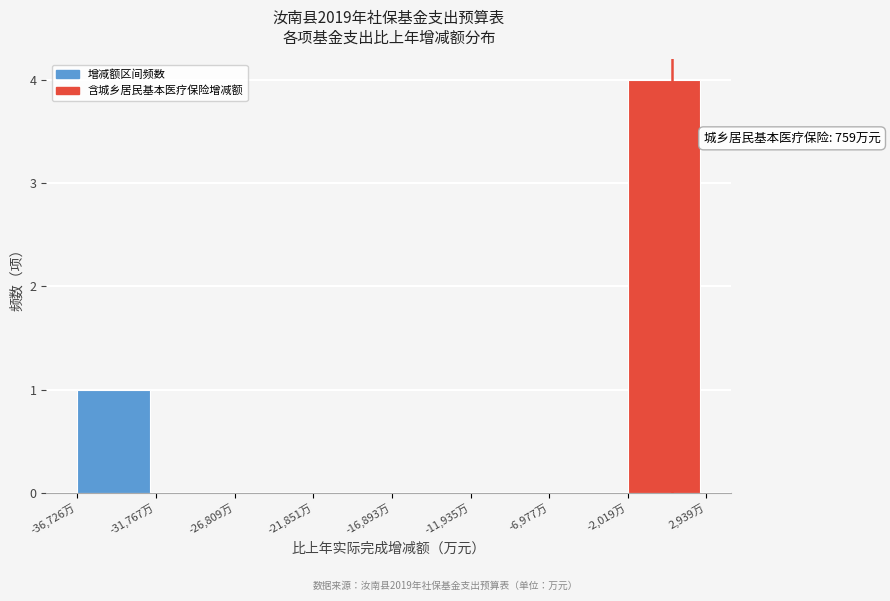

Over which range of the x-axis is the bar tallest?

-2000 to 3000